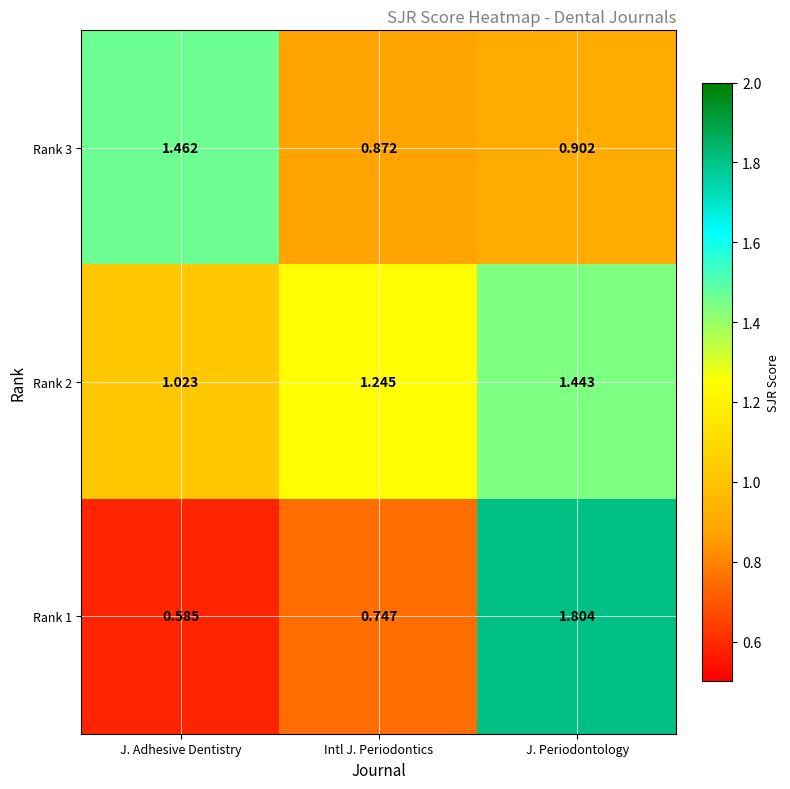

Which label corresponds to the largest value in the chart?

J. Periodontology